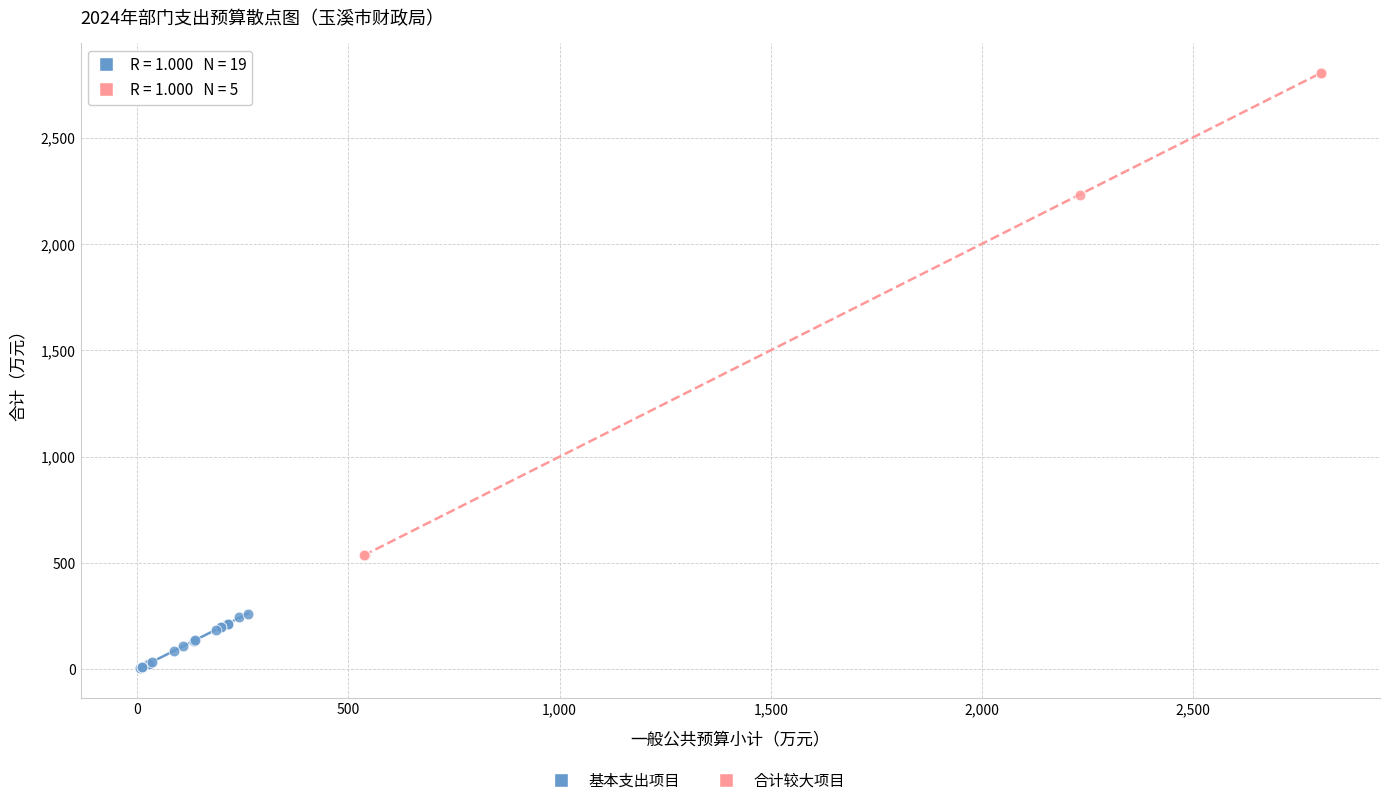

Which series contains the highest Y value?

合计较大项目